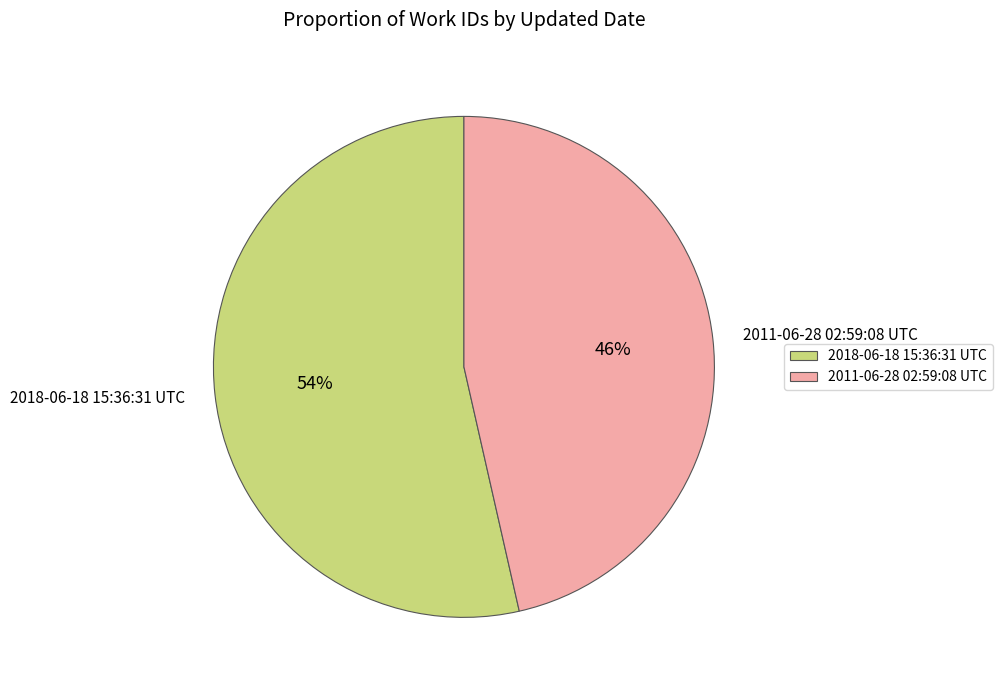

Approximately how many times larger is the value at 2018-06-18 15:36:31 UTC compared to 2011-06-28 02:59:08 UTC?

1.2